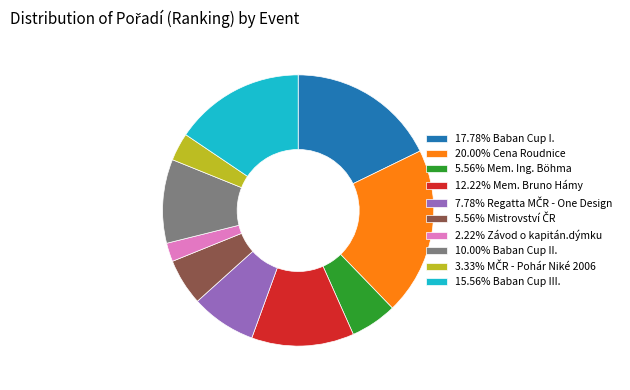

Does 2.22% Závod o kapitán.dýmku account for over 50% of the chart?

No